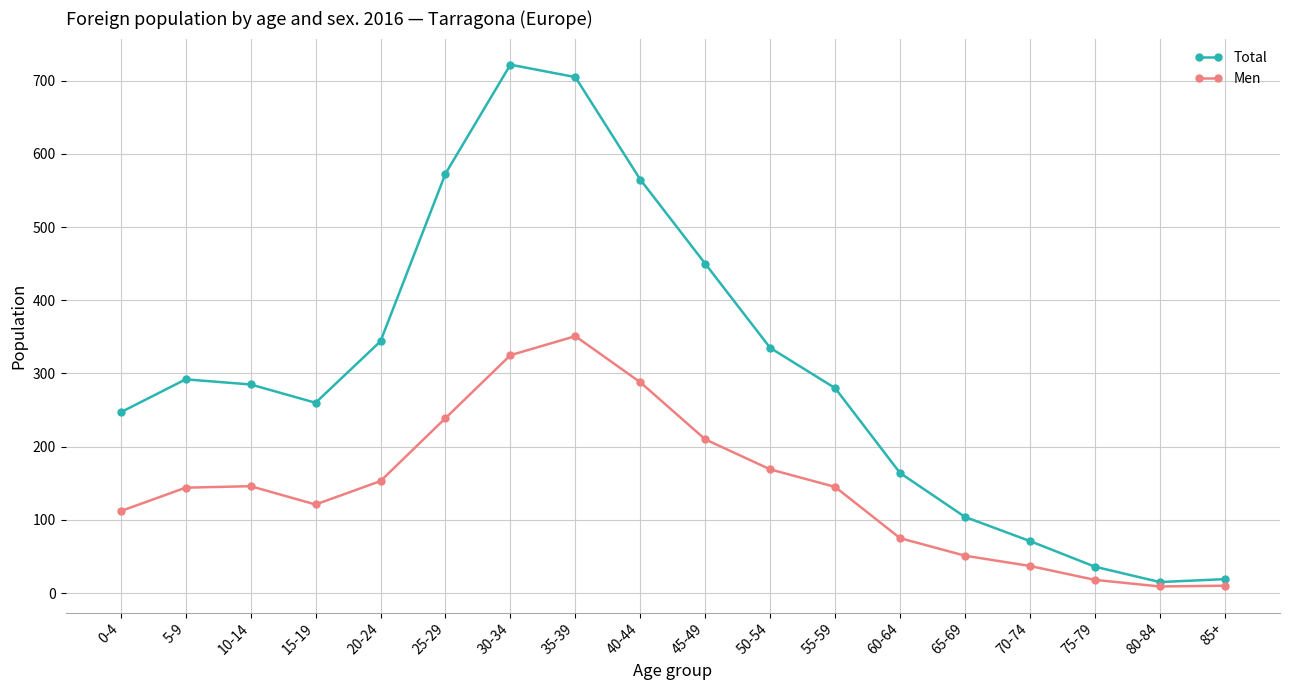

What is the total value across all series at 70-74?

108